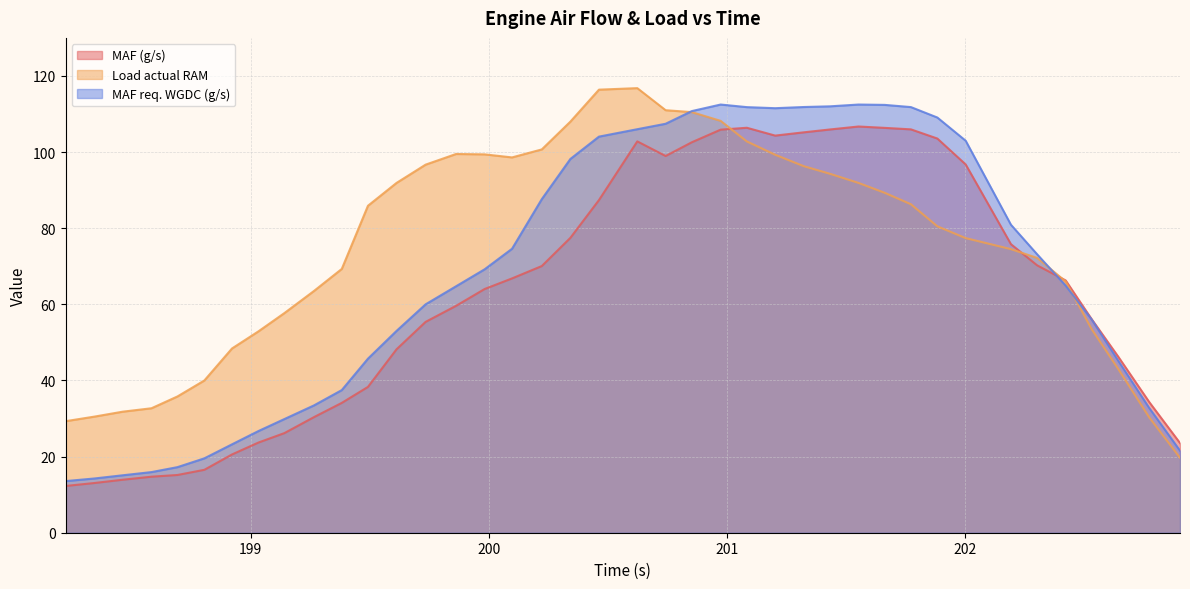

True or false: Load actual RAM has more than 0 points higher than both neighbors.

True